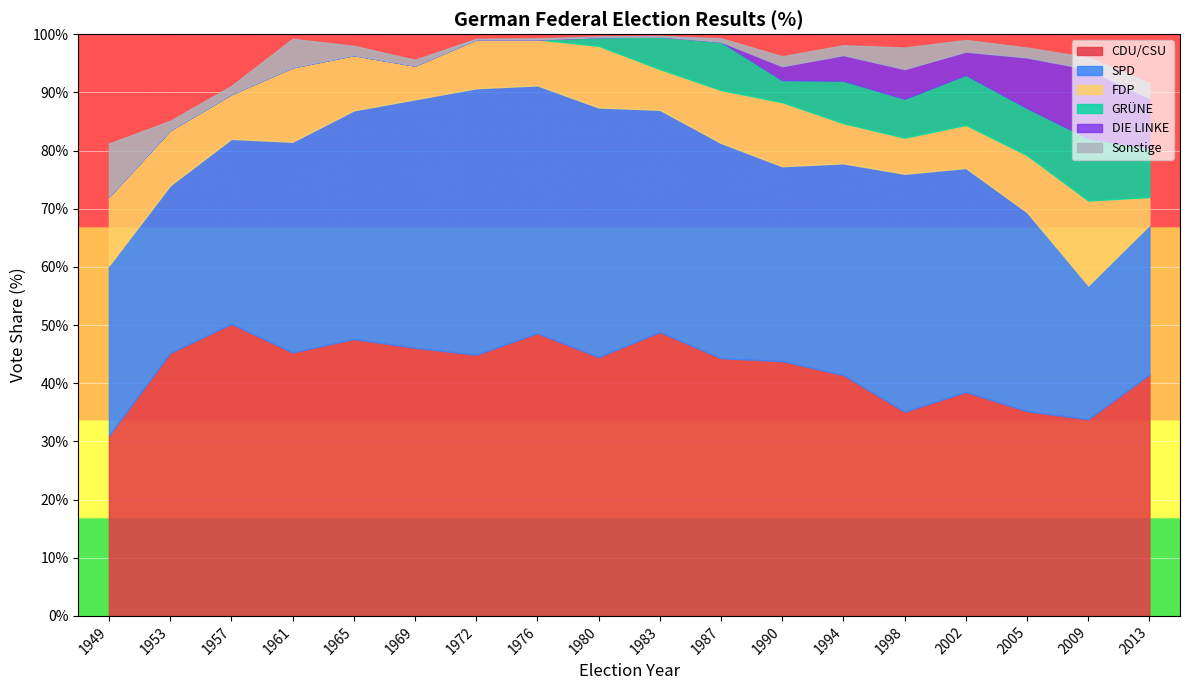

At which label is Sonstige closest to 4?

1998